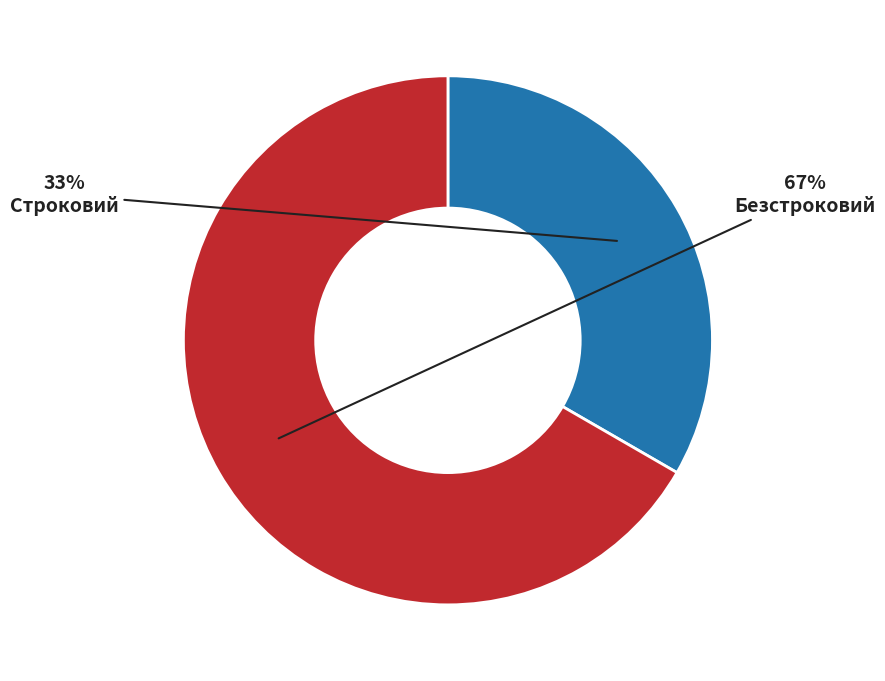

Combined, do Безстроковий and Строковий account for over 50%?

Yes